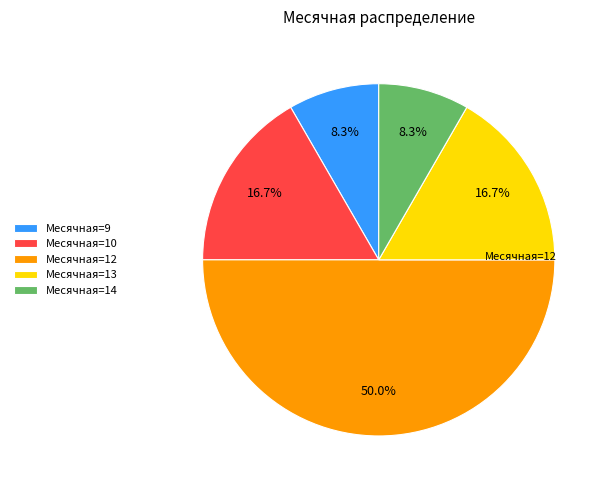

Which slice is the largest?

Месячная=12